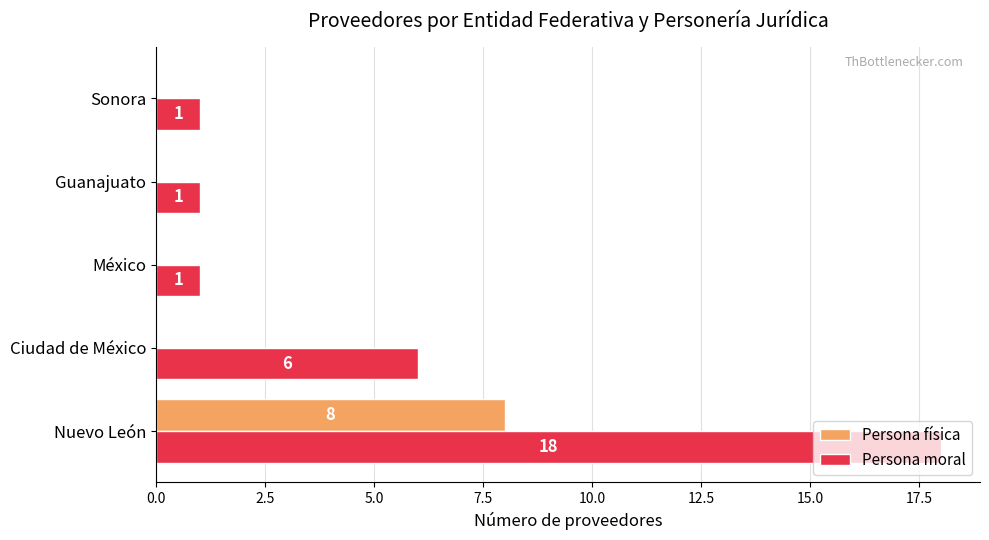

What is the sum of all Persona física values?

8